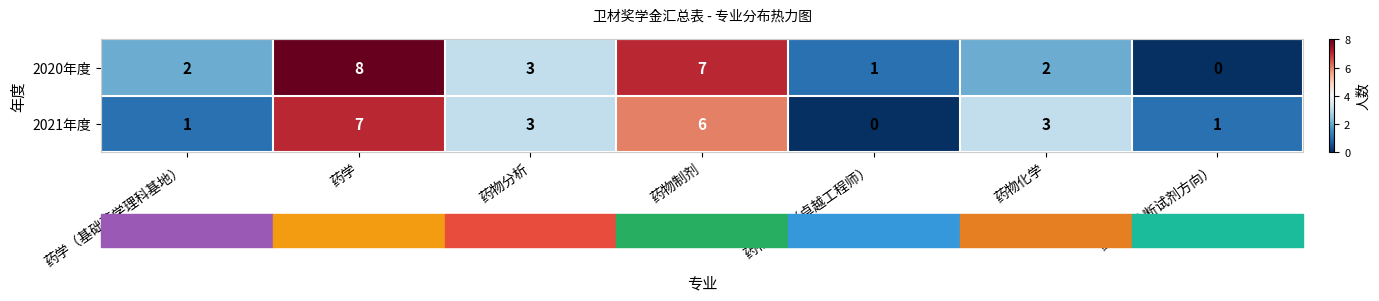

Where is 2020年度 nearest to the value 4?

药物分析